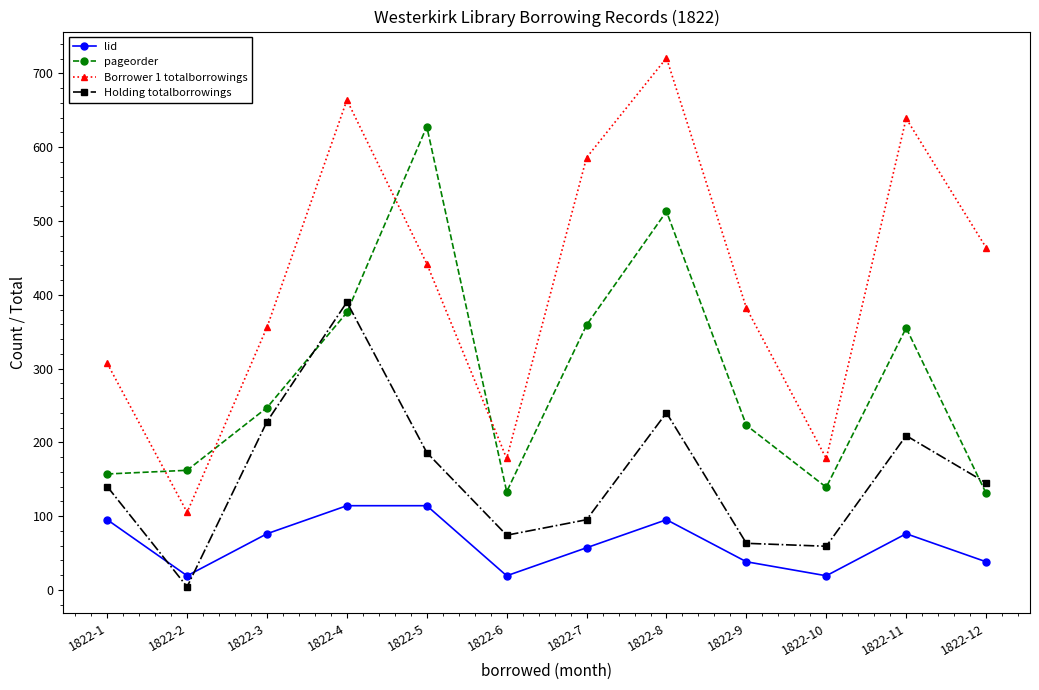

Between which two adjacent categories do pageorder and Holding totalborrowings first intersect?

1822-3 and 1822-4